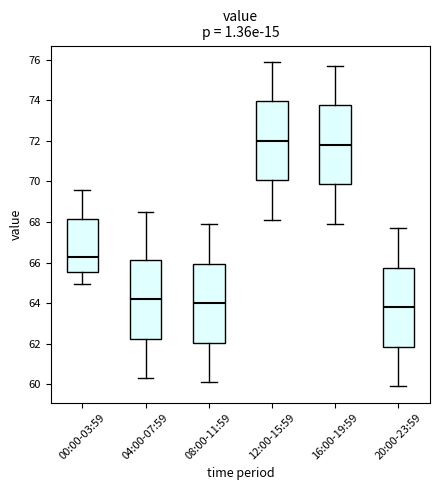

Reading left to right, read every box against the y-axis: the position of its median line, the range the box covers, and the ends of its whiskers. The values are not printed on the chart, so give them approximately, as read against the axis.

00:00-03:59: median 66.2, box 65.6 to 68.2, whiskers 65.0 to 69.6
04:00-07:59: median 64.2, box 62.2 to 66.2, whiskers 60.4 to 68.6
08:00-11:59: median 64.0, box 62.0 to 66.0, whiskers 60.2 to 68.0
12:00-15:59: median 72.0, box 70.0 to 74.0, whiskers 68.2 to 76.0
16:00-19:59: median 71.8, box 69.8 to 73.8, whiskers 68.0 to 75.8
20:00-23:59: median 63.8, box 61.8 to 65.8, whiskers 60.0 to 67.8